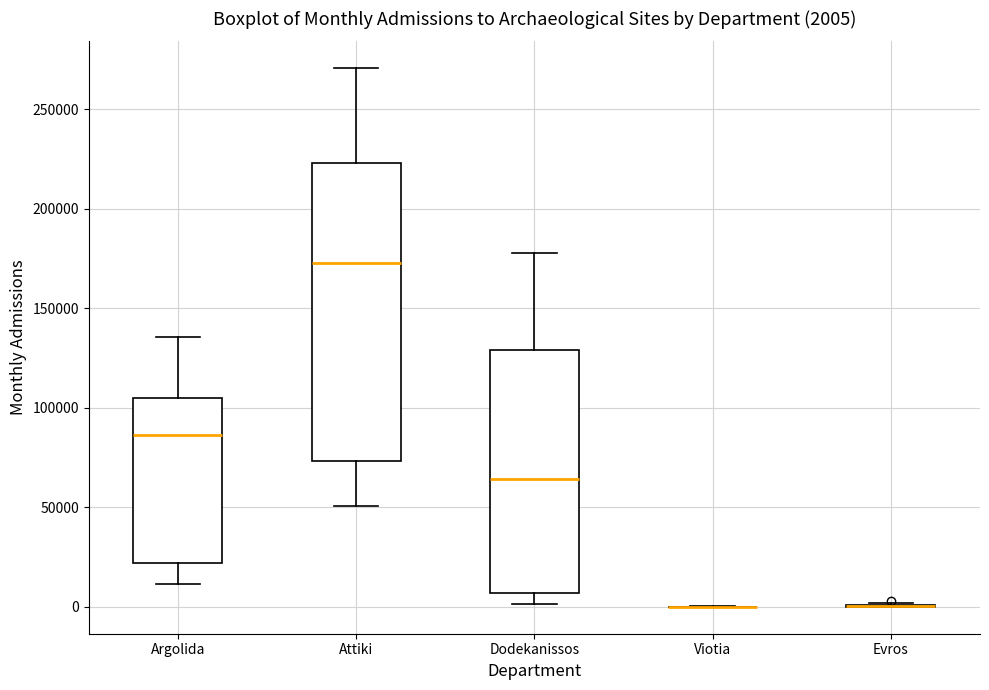

Comparing the boxes themselves (not the whiskers), which one is the tallest?

Attiki